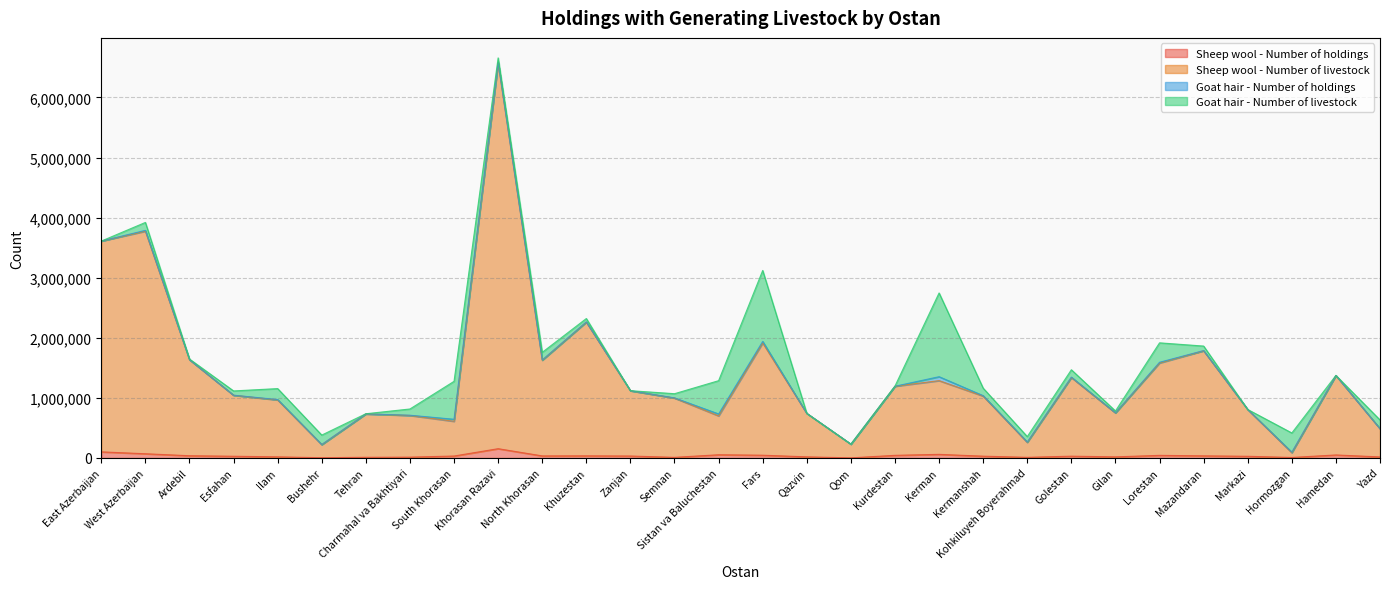

How many lines are shown in the chart?

4